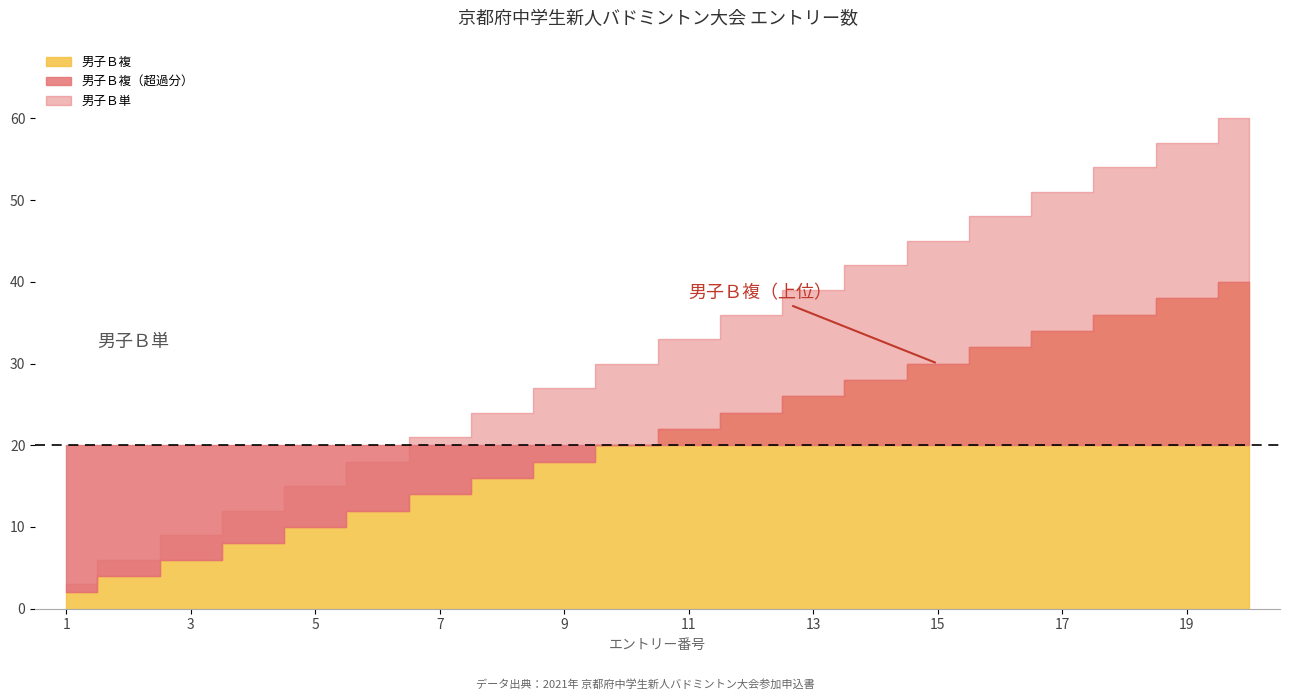

At which category is the sum across all series the highest?

20